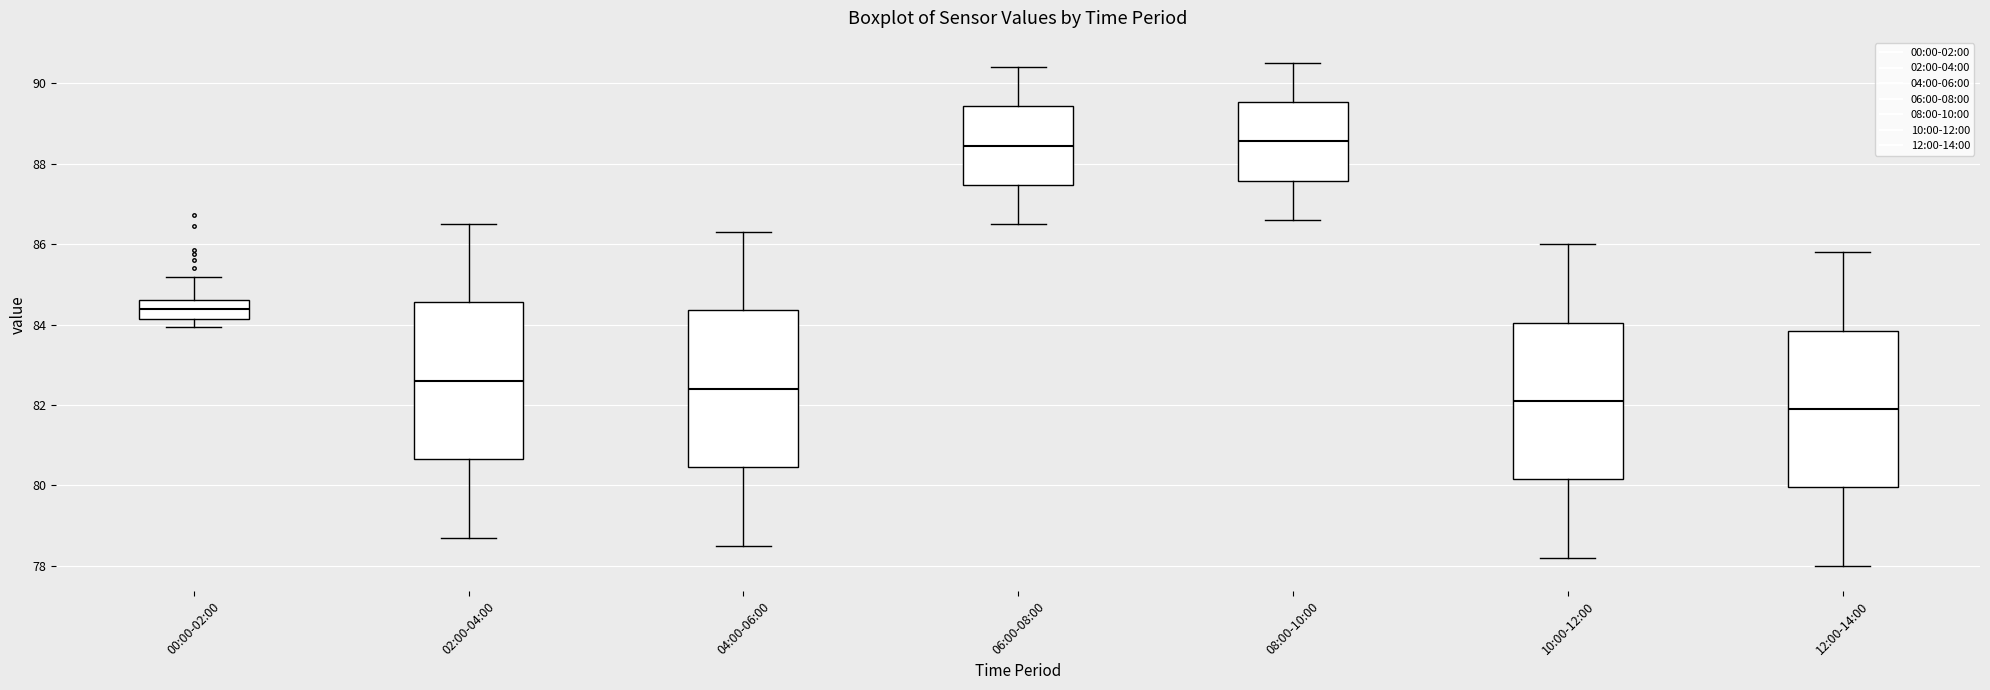

Where does the median line of the box for 08:00-10:00 sit on the y-axis? The values are not printed on the chart, so give them approximately, as read against the axis.

88.6